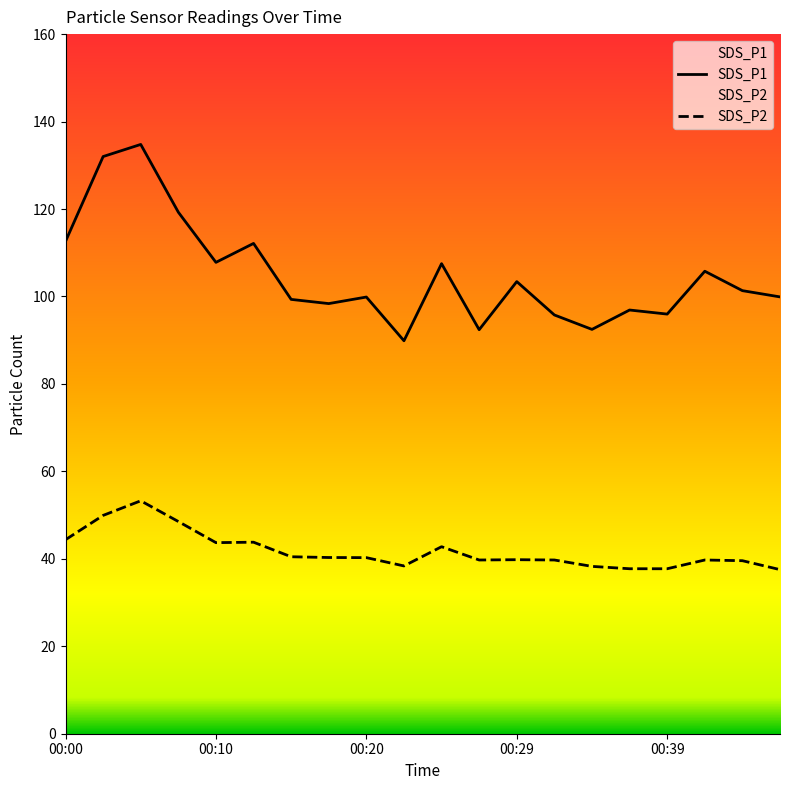

True or false: SDS_P1 and SDS_P2 cross at least once.

False